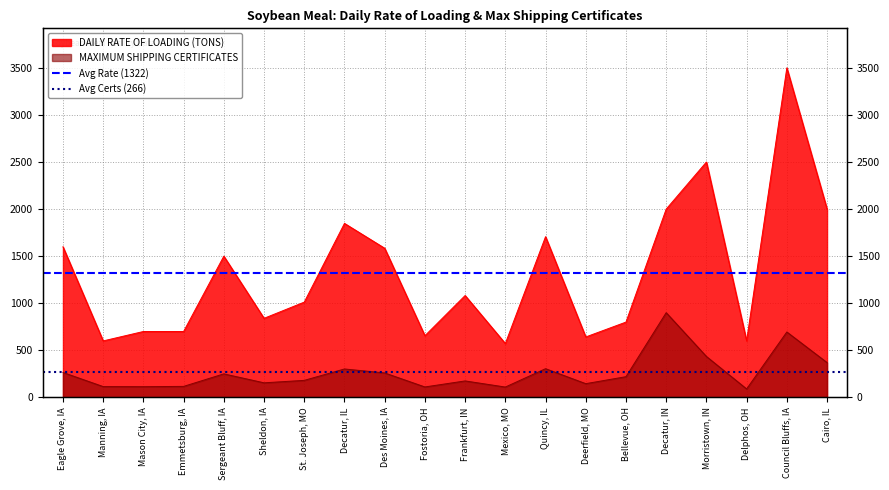

How many series are shown in this chart?

2